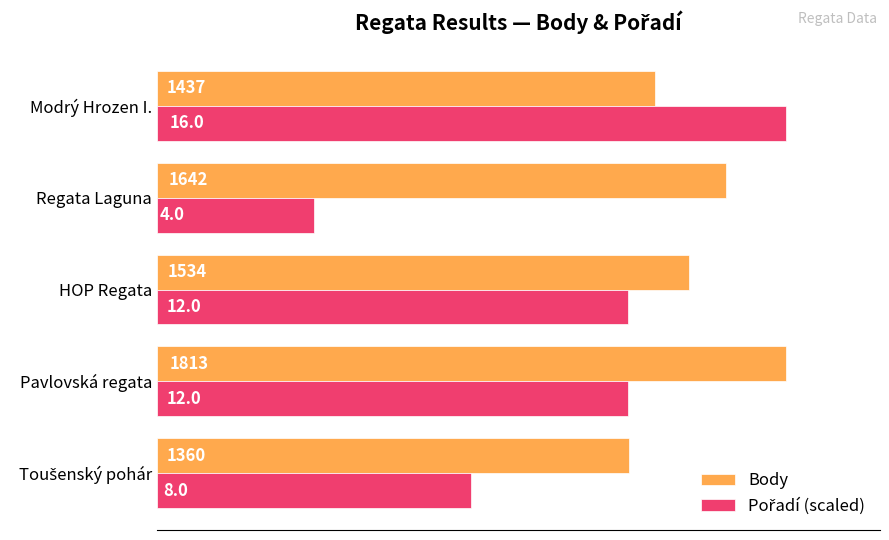

At which category is the sum across all series the highest?

Modrý Hrozen I.